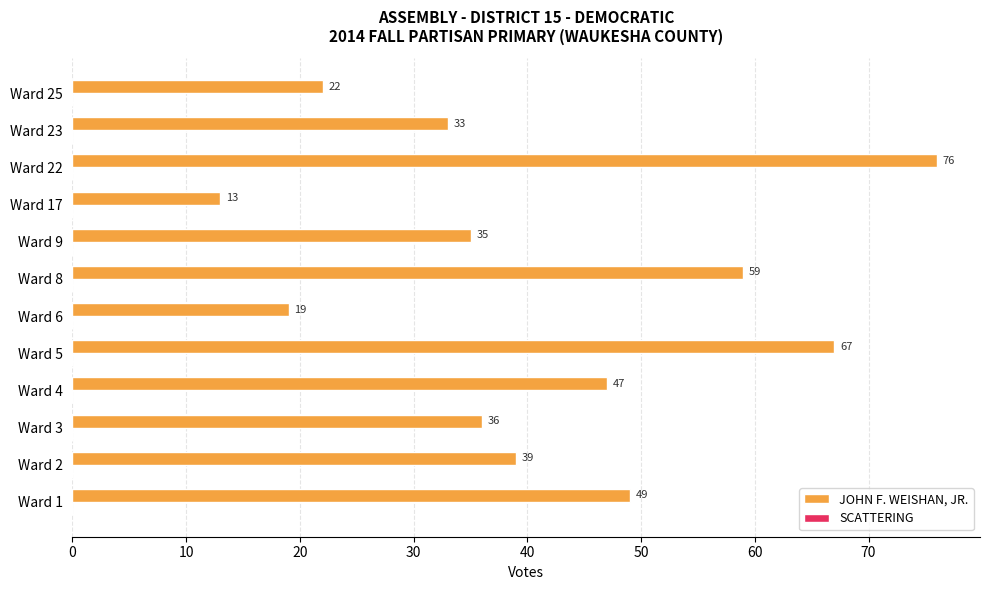

Where is the data nearest to the value 44?

Ward 4